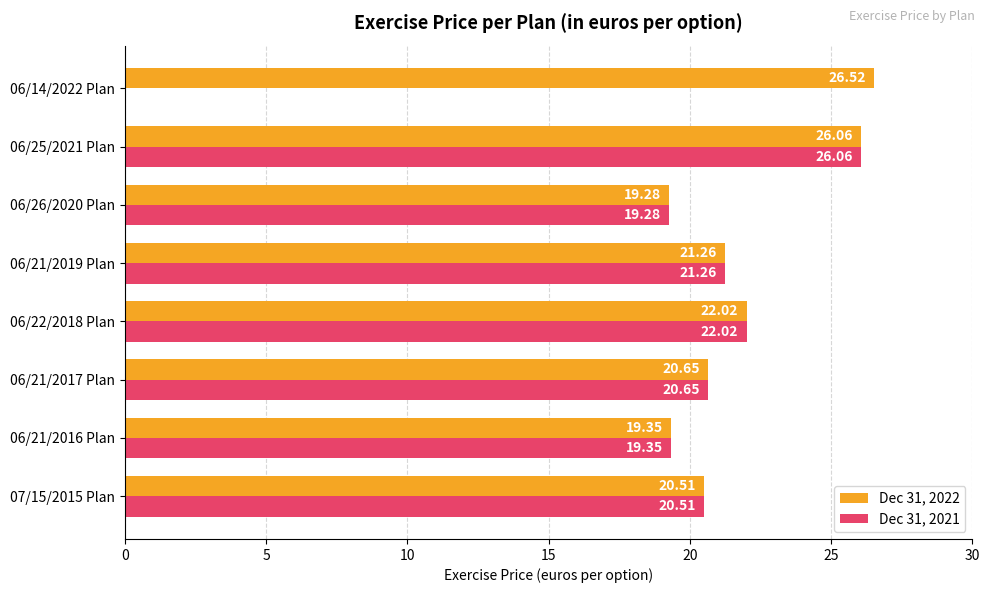

What is the maximum value shown in the chart?

26.5